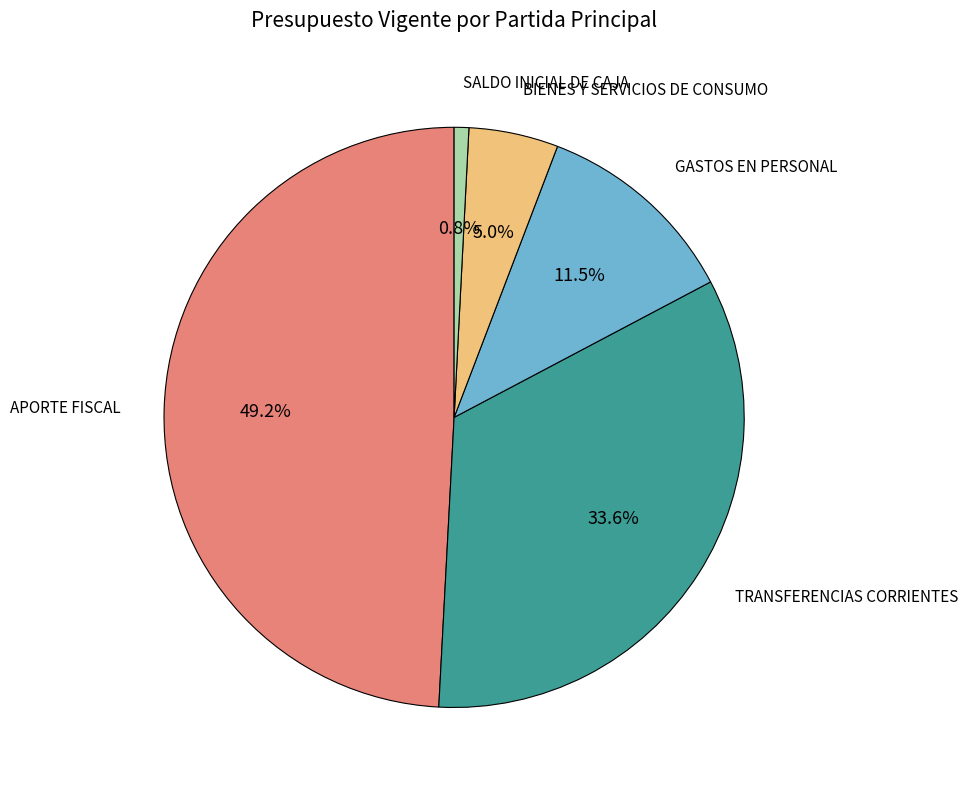

To the nearest percent, what is the difference between the largest and smallest slice percentages?

48%